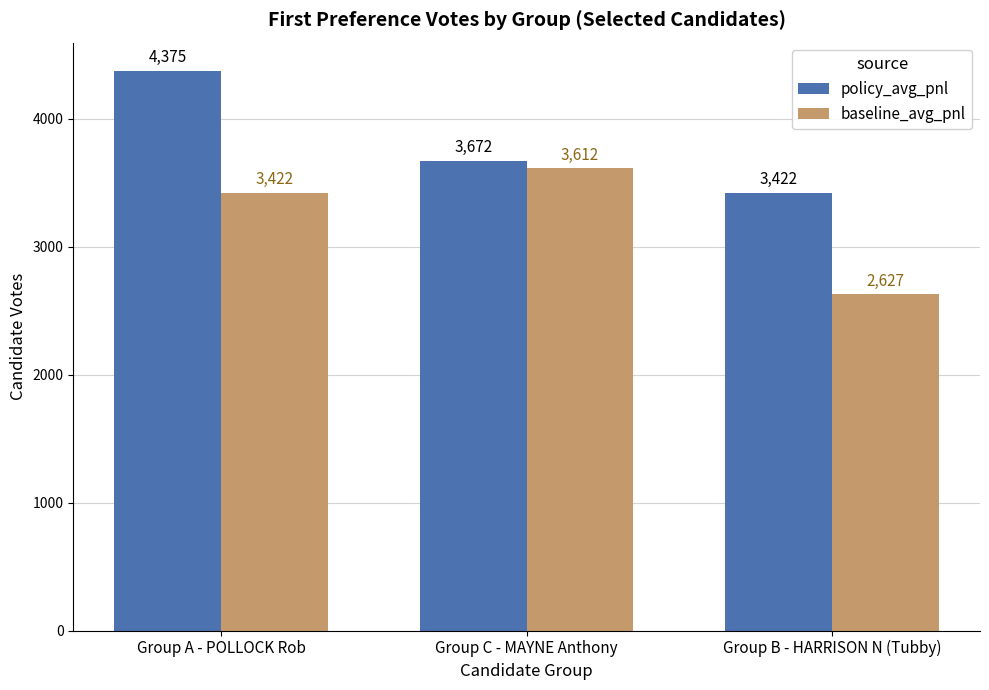

What is the value of the policy_avg_pnl bar at the 3rd from the left?

3422